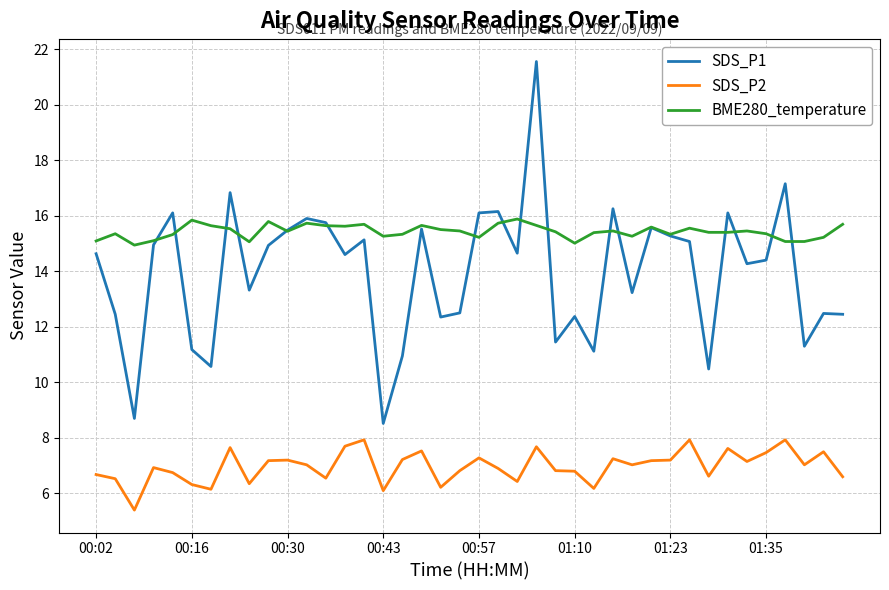

Rank the series by their maximum value, from highest to lowest.

SDS_P1, BME280_temperature, SDS_P2